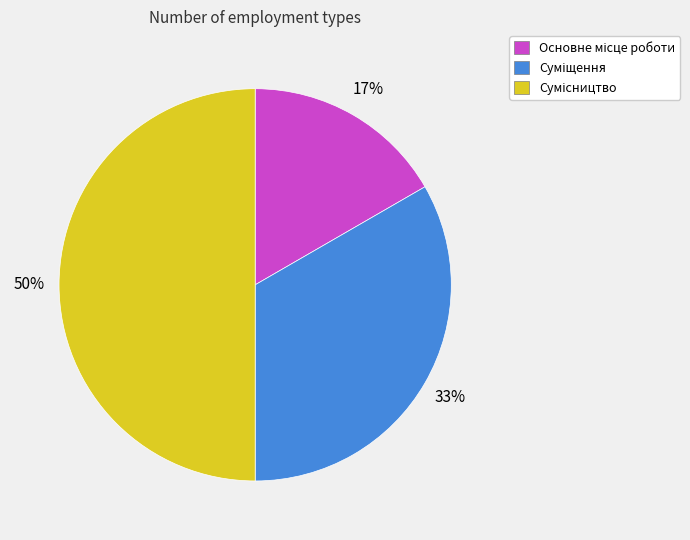

To the nearest percent, what is the average slice percentage?

33%